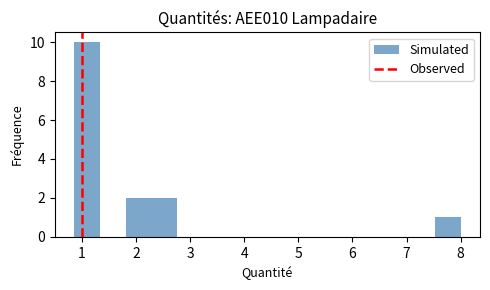

Over which range of the x-axis is the bar tallest?

0.9 to 1.3